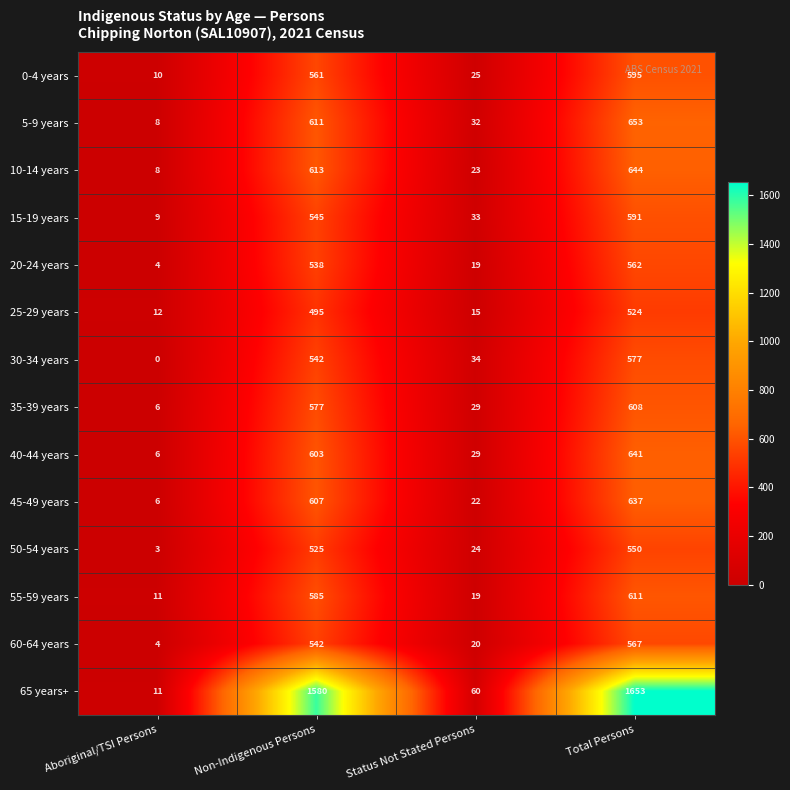

At which category is the sum across all series the highest?

Total Persons